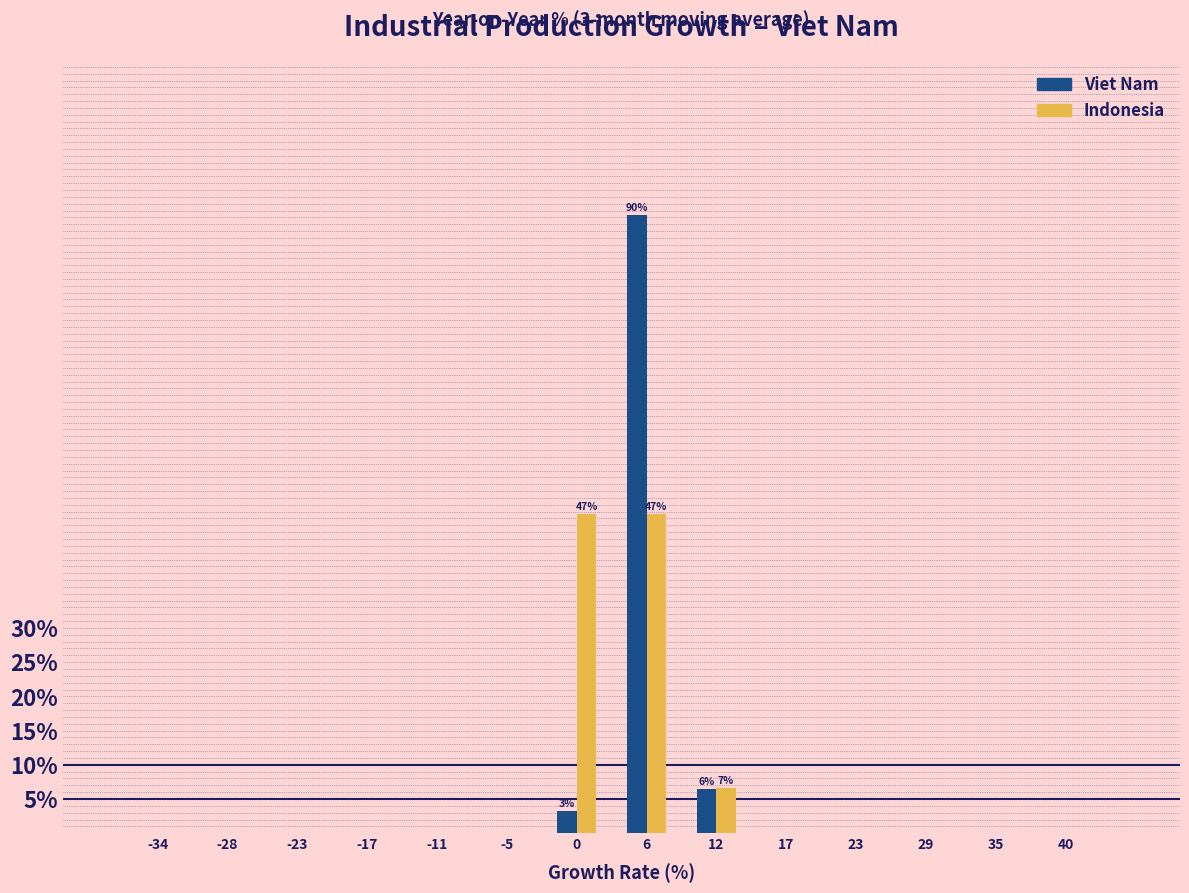

Reading left to right, transcribe all the data shown in this chart.

Viet Nam: -34=0.0	-28=0.0	-23=0.0	-17=0.0	-11=0.0	-5=0.0	0=3.2	6=90.3	12=6.5	17=0.0	23=0.0	29=0.0	35=0.0	40=0.0
Indonesia: -34=0.0	-28=0.0	-23=0.0	-17=0.0	-11=0.0	-5=0.0	0=46.7	6=46.7	12=6.7	17=0.0	23=0.0	29=0.0	35=0.0	40=0.0